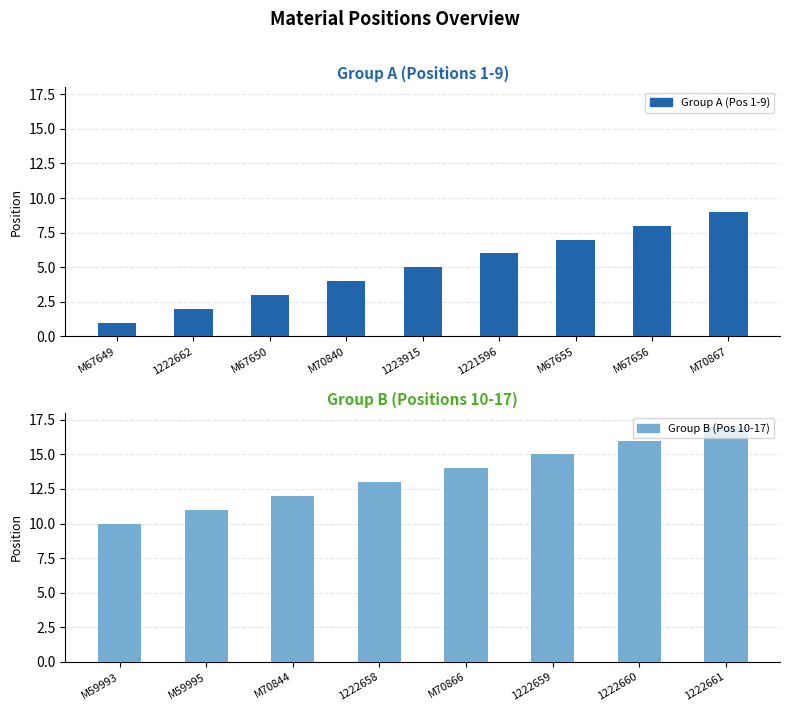

Reading left to right, what are all the values shown in this chart?

Position (numeric): M67649=1	1222662=2	M67650=3	M70840=4	1223915=5	1221596=6	M67655=7	M67656=8	M70867=9	M59993=10	M59995=11	M70844=12	1222658=13	M70866=14	1222659=15	1222660=16	1222661=17
Group A (1-9): M67649=1	1222662=2	M67650=3	M70840=4	1223915=5	1221596=6	M67655=7	M67656=8	M70867=9	M59993=0	M59995=0	M70844=0	1222658=0	M70866=0	1222659=0	1222660=0	1222661=0
Group B (10-17): M67649=0	1222662=0	M67650=0	M70840=0	1223915=0	1221596=0	M67655=0	M67656=0	M70867=0	M59993=10	M59995=11	M70844=12	1222658=13	M70866=14	1222659=15	1222660=16	1222661=17